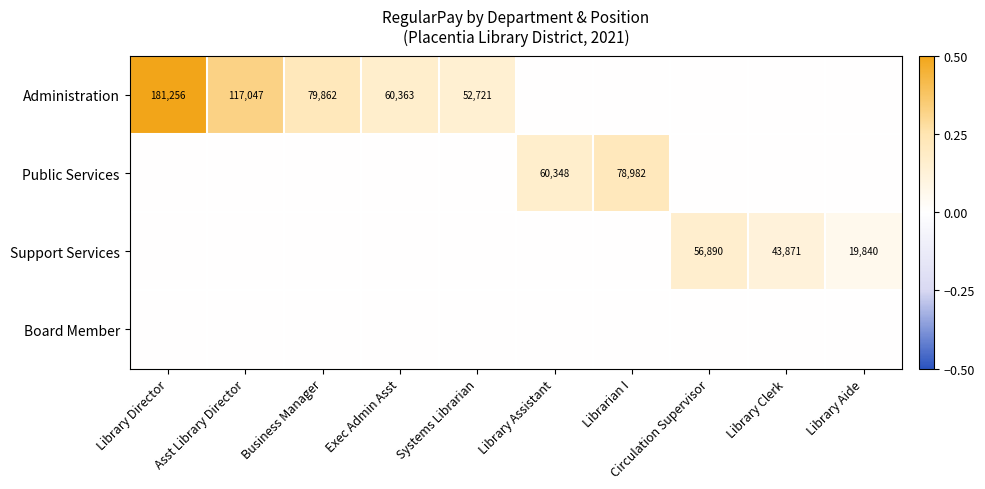

True or false: Administration has a value of 209677 at Asst Library Director.

False